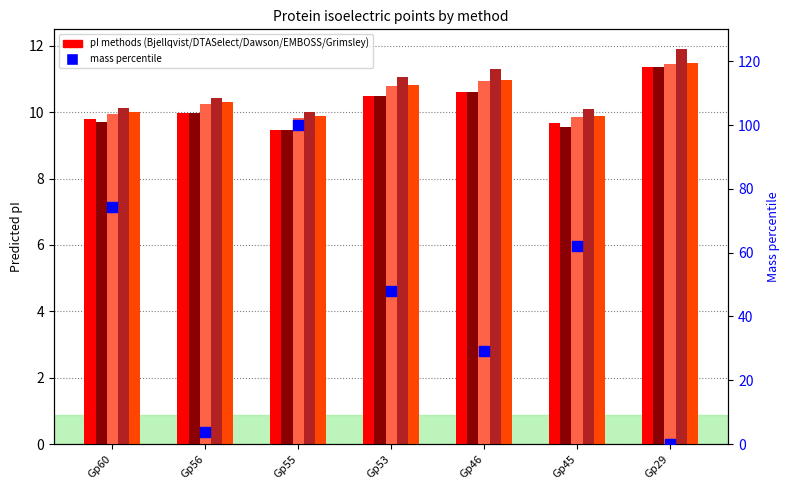

At which category is the sum across all series the highest?

Gp55